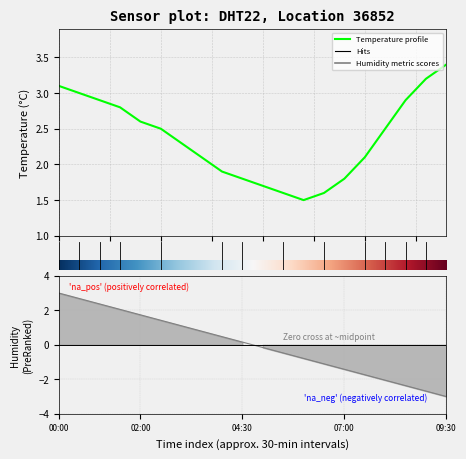

Which category has the highest value across all series?

19